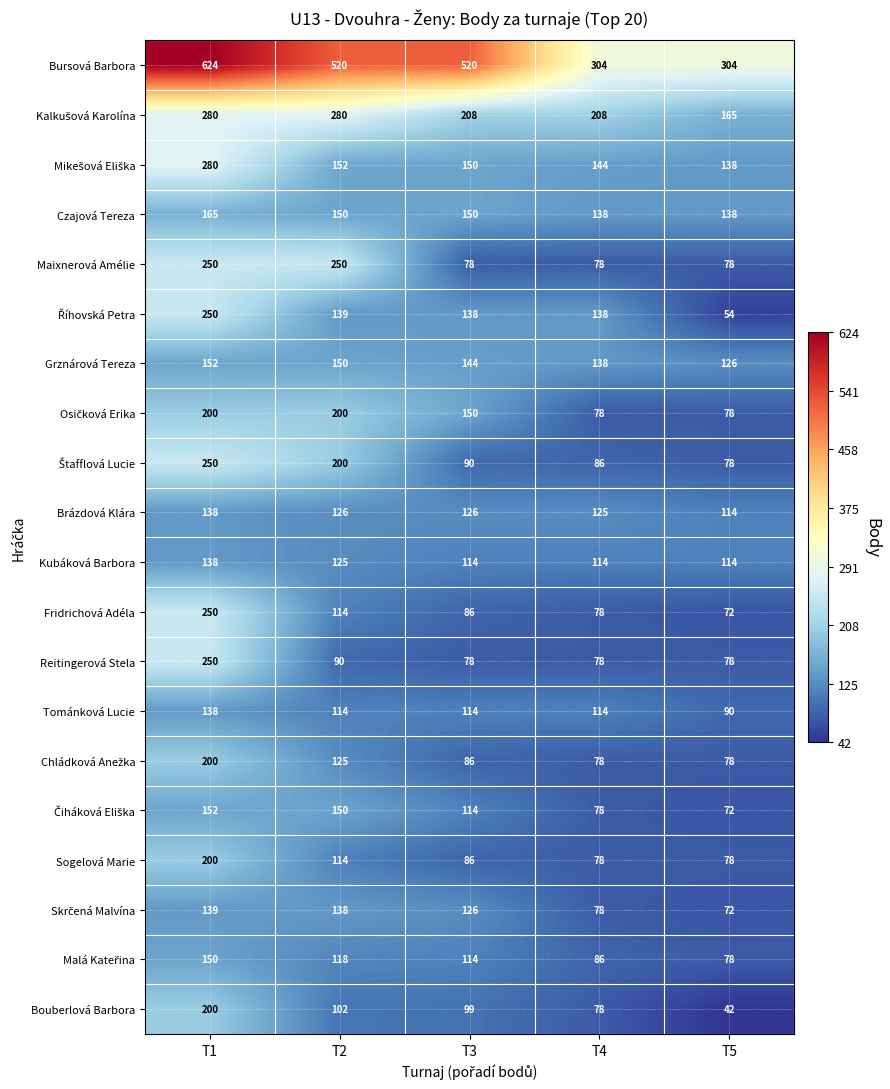

The value of Bouberlová Barbora at T3 is 171. True or false?

False